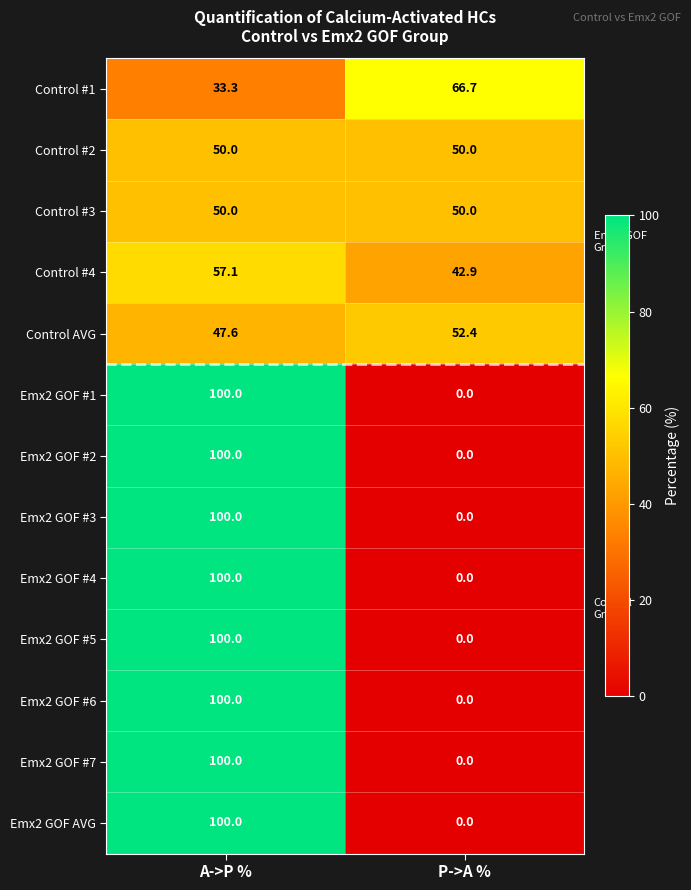

Is it true that Control #2 equals 50.0 at A->P %?

True